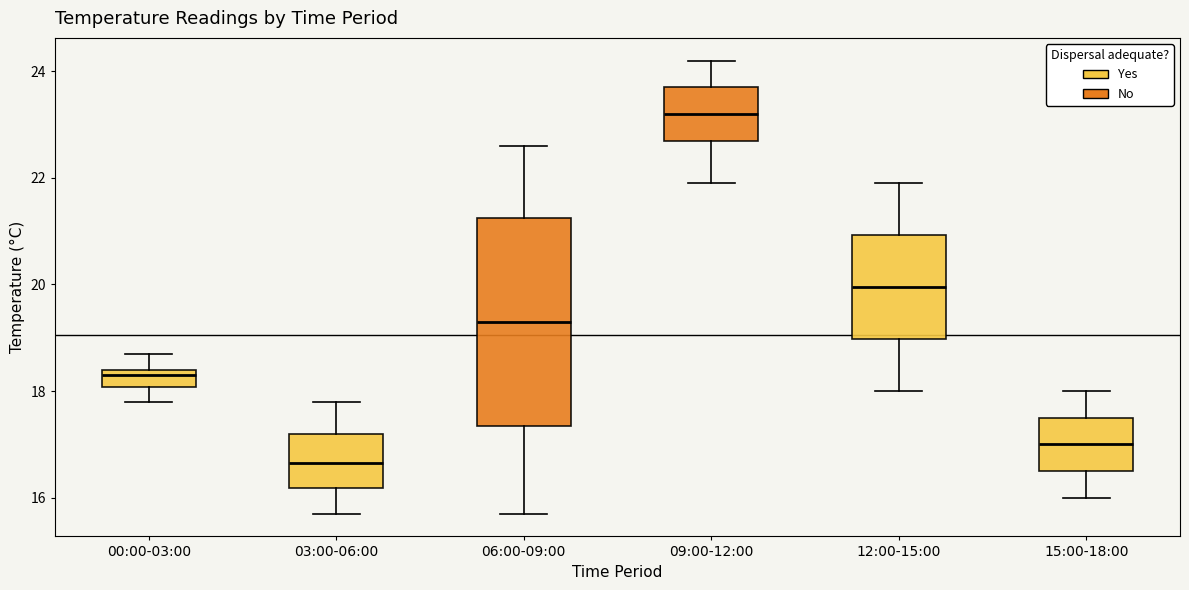

Which box's median line is the lowest?

03:00-06:00